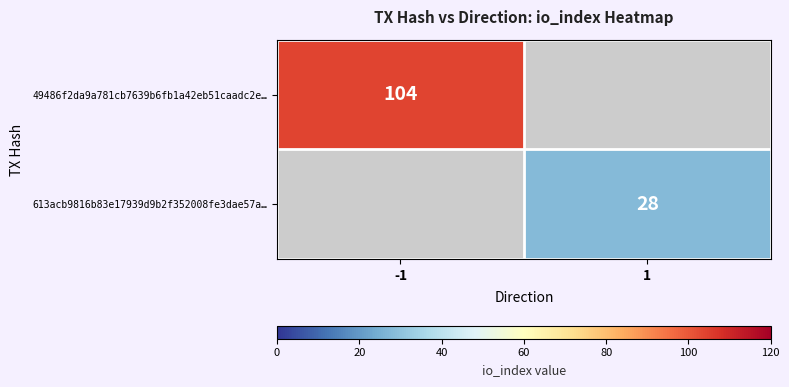

Count the number of data series in this chart.

2